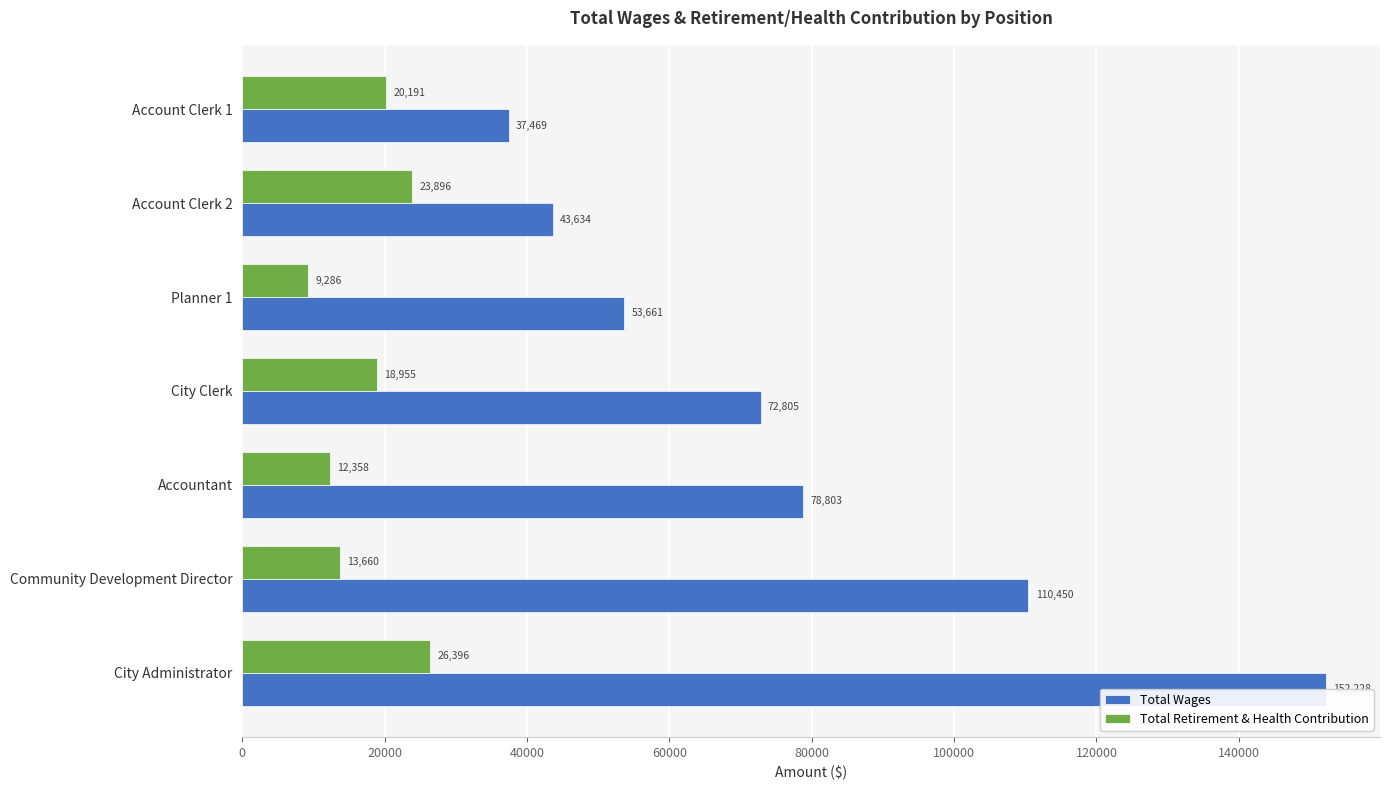

Between 120000 and 80000, which is larger?

80000